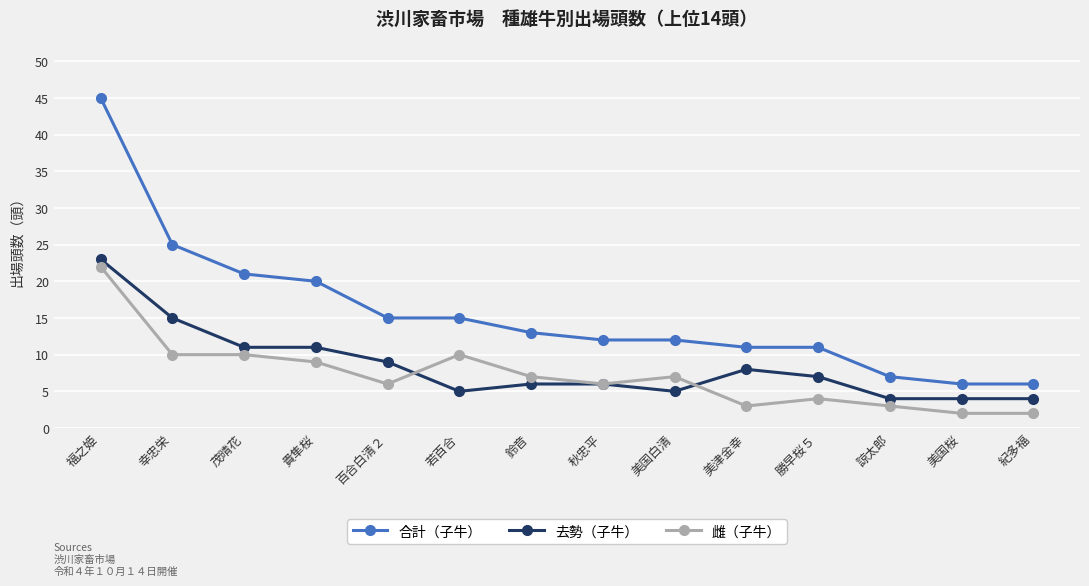

Reading left to right, extract all data points from this chart.

合計（子牛）: 福之姫=45	幸忠栄=25	茂晴花=21	貴隼桜=20	百合白清２=15	若百合=15	鈴音=13	秋忠平=12	美国白清=12	美津金幸=11	勝早桜５=11	諒太郎=7	美国桜=6	紀多福=6
去勢（子牛）: 福之姫=23	幸忠栄=15	茂晴花=11	貴隼桜=11	百合白清２=9	若百合=5	鈴音=6	秋忠平=6	美国白清=5	美津金幸=8	勝早桜５=7	諒太郎=4	美国桜=4	紀多福=4
雌（子牛）: 福之姫=22	幸忠栄=10	茂晴花=10	貴隼桜=9	百合白清２=6	若百合=10	鈴音=7	秋忠平=6	美国白清=7	美津金幸=3	勝早桜５=4	諒太郎=3	美国桜=2	紀多福=2